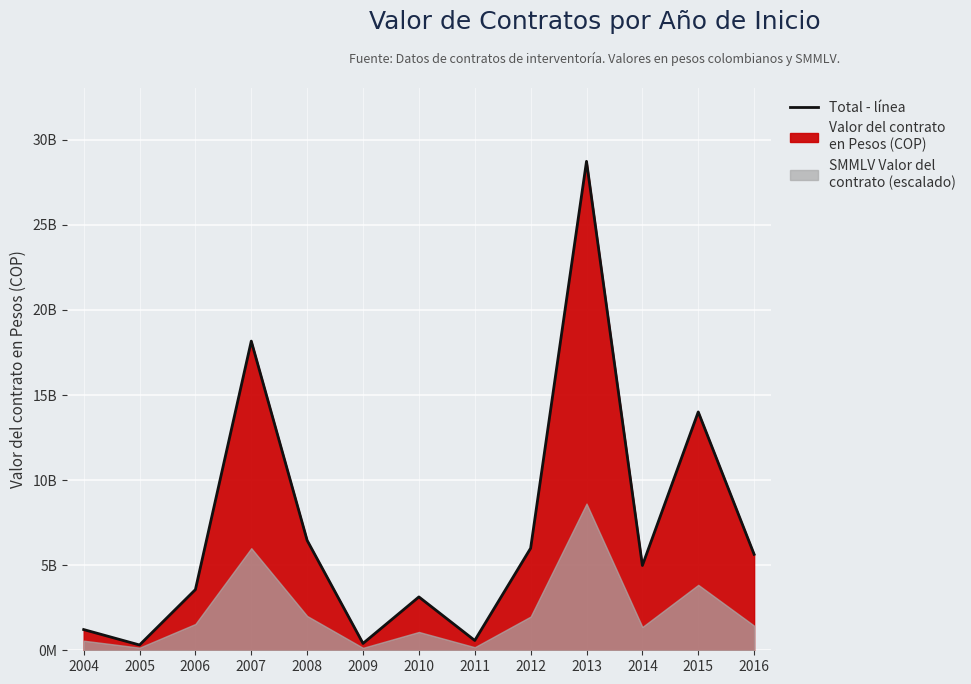

What is the change in value from 2005 to 2010?

+2824893679.9